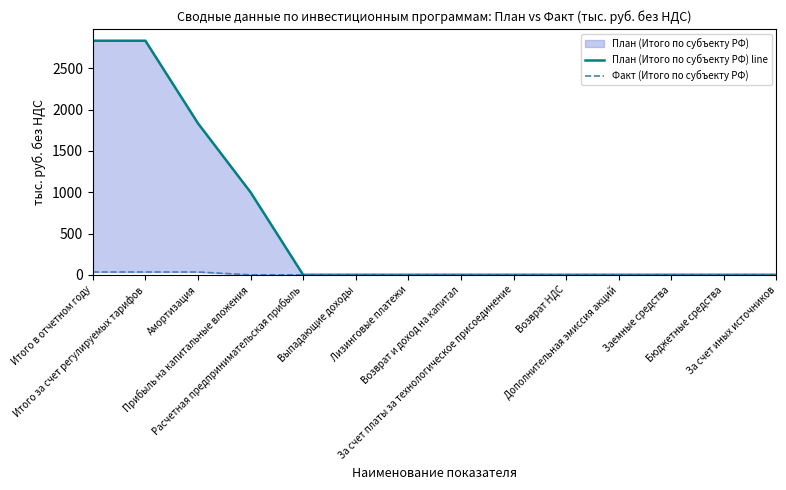

Is it true that Факт (Итого по субъекту РФ) equals 18.5 at Итого за счет регулируемых тарифов?

False